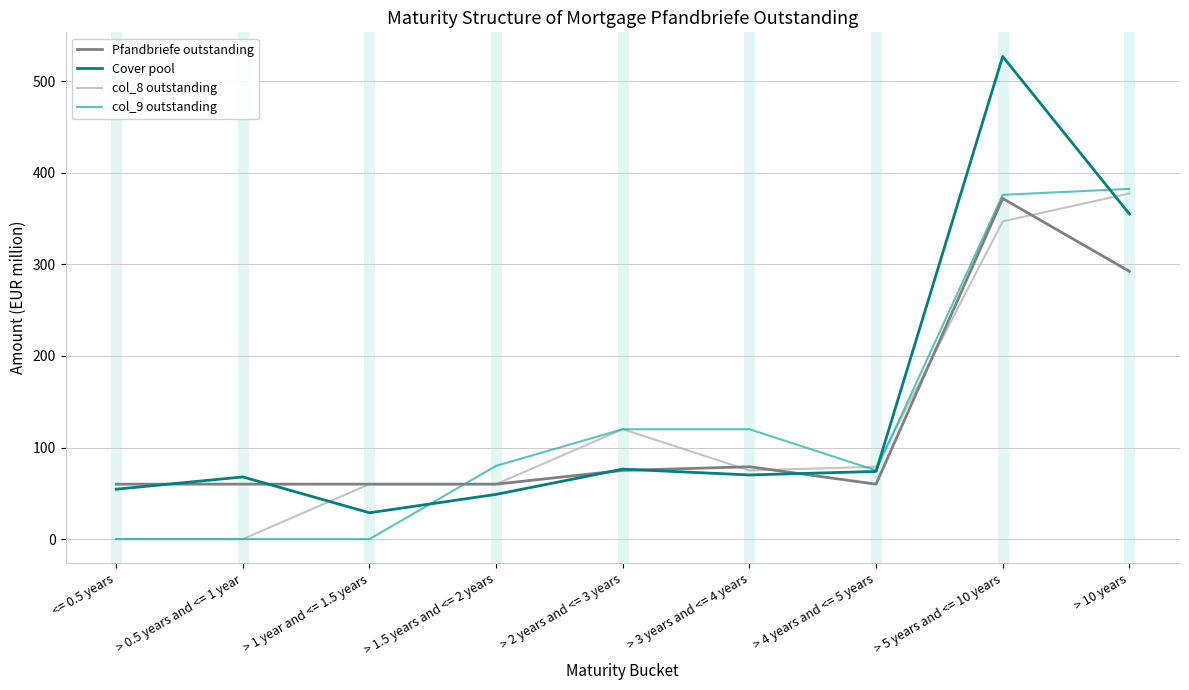

What is the difference between the Cover pool values at > 10 years and > 5 years and <= 10 years?

172.0